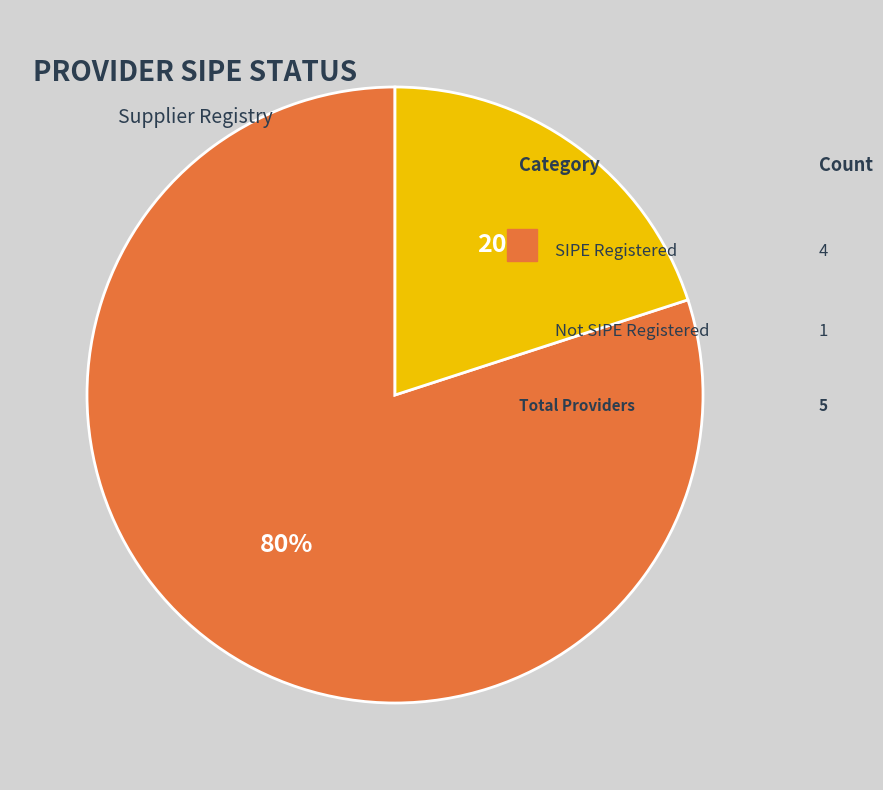

Is there a majority slice in this chart?

Yes